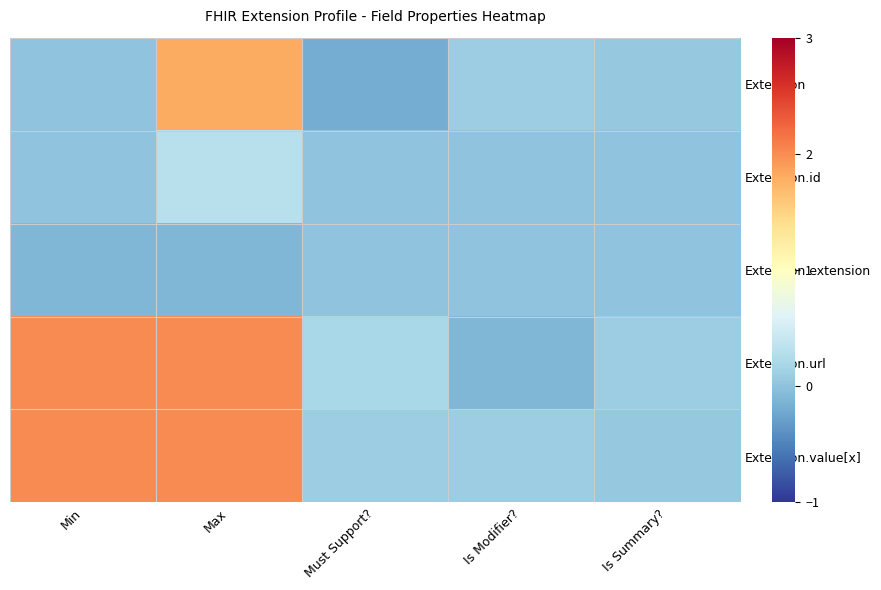

Reading left to right, transcribe all the data shown in this chart.

Extension: Min=0.0	Max=1.8	Must Support?=-0.2	Is Modifier?=0.1	Is Summary?=0.1
Extension.id: Min=0.0	Max=0.3	Must Support?=0.0	Is Modifier?=0.0	Is Summary?=0.0
Extension.extension: Min=-0.1	Max=-0.1	Must Support?=0.0	Is Modifier?=0.0	Is Summary?=0.0
Extension.url: Min=2.0	Max=2.0	Must Support?=0.2	Is Modifier?=-0.1	Is Summary?=0.1
Extension.value[x]: Min=2.0	Max=2.0	Must Support?=0.1	Is Modifier?=0.1	Is Summary?=0.1